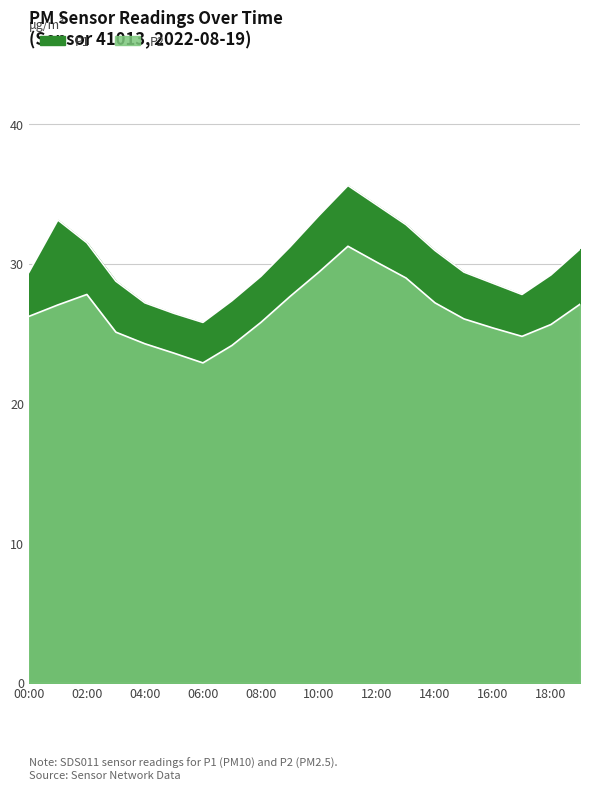

How many interior local peaks does the P2 series have?

2